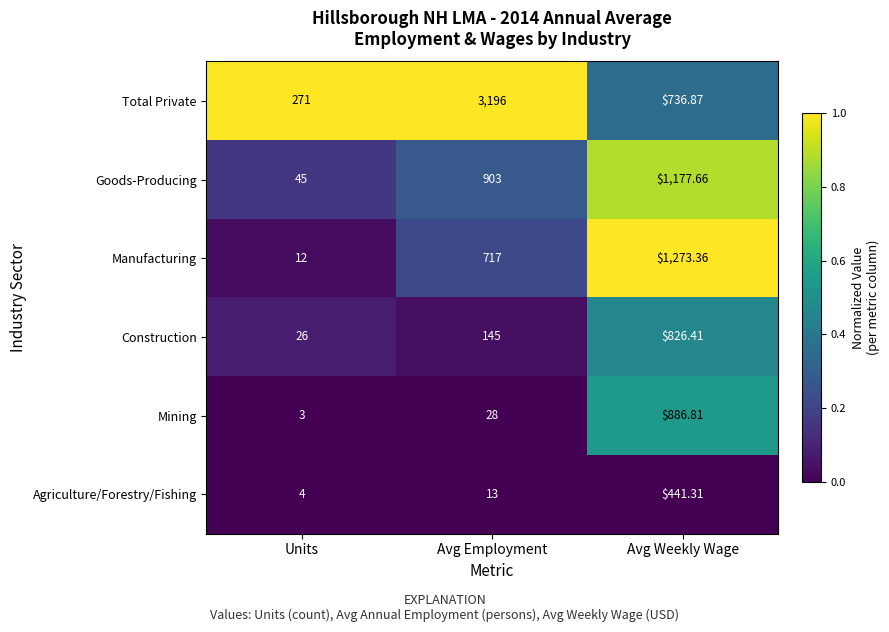

Between Units and Avg Weekly Wage, which series saw the biggest shift?

Manufacturing